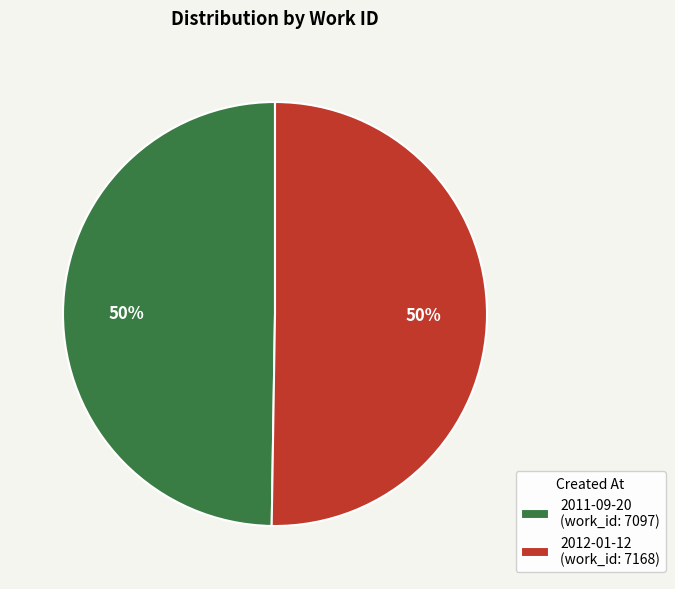

What is the ratio of the value at 2011-09-20 (work_id: 7097) to the value at 2012-01-12 (work_id: 7168)?

1.0